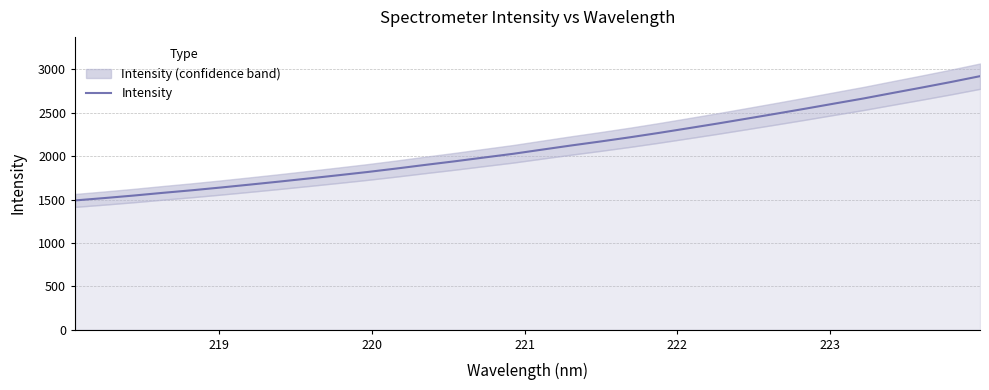

What is the maximum value for Intensity?

2921.8